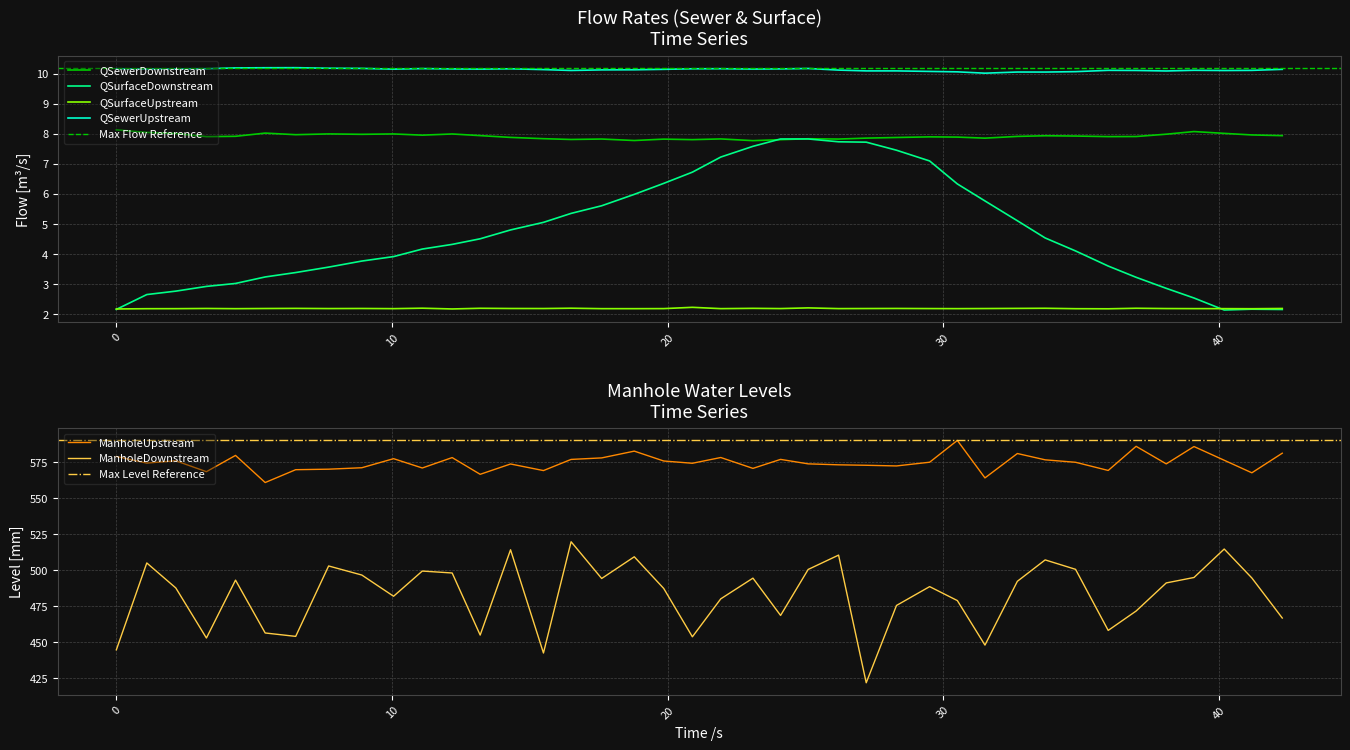

How many interior local peaks does the ManholeDownstream series have?

12